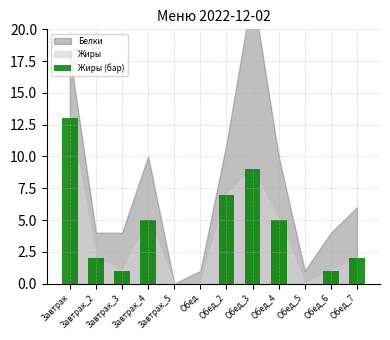

The chart shows a value of 6 at Обед. True or false?

False